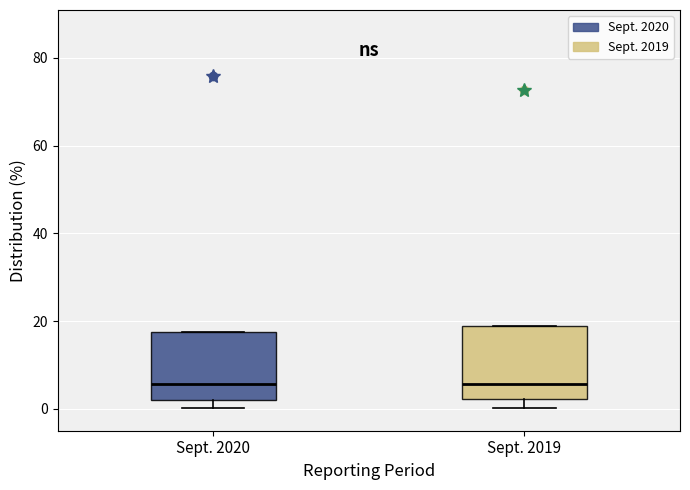

Where is the lower edge of the box for Sept. 2019 on the y-axis? The values are not printed on the chart, so give them approximately, as read against the axis.

2